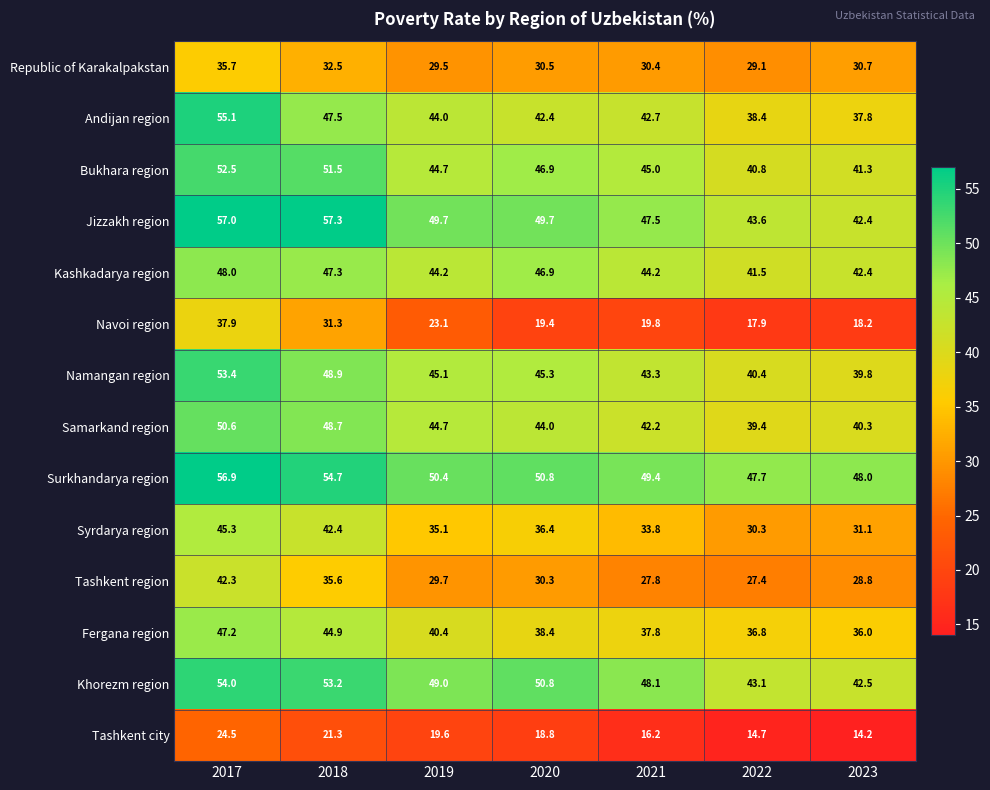

How many data points in Kashkadarya region are above 44?

5